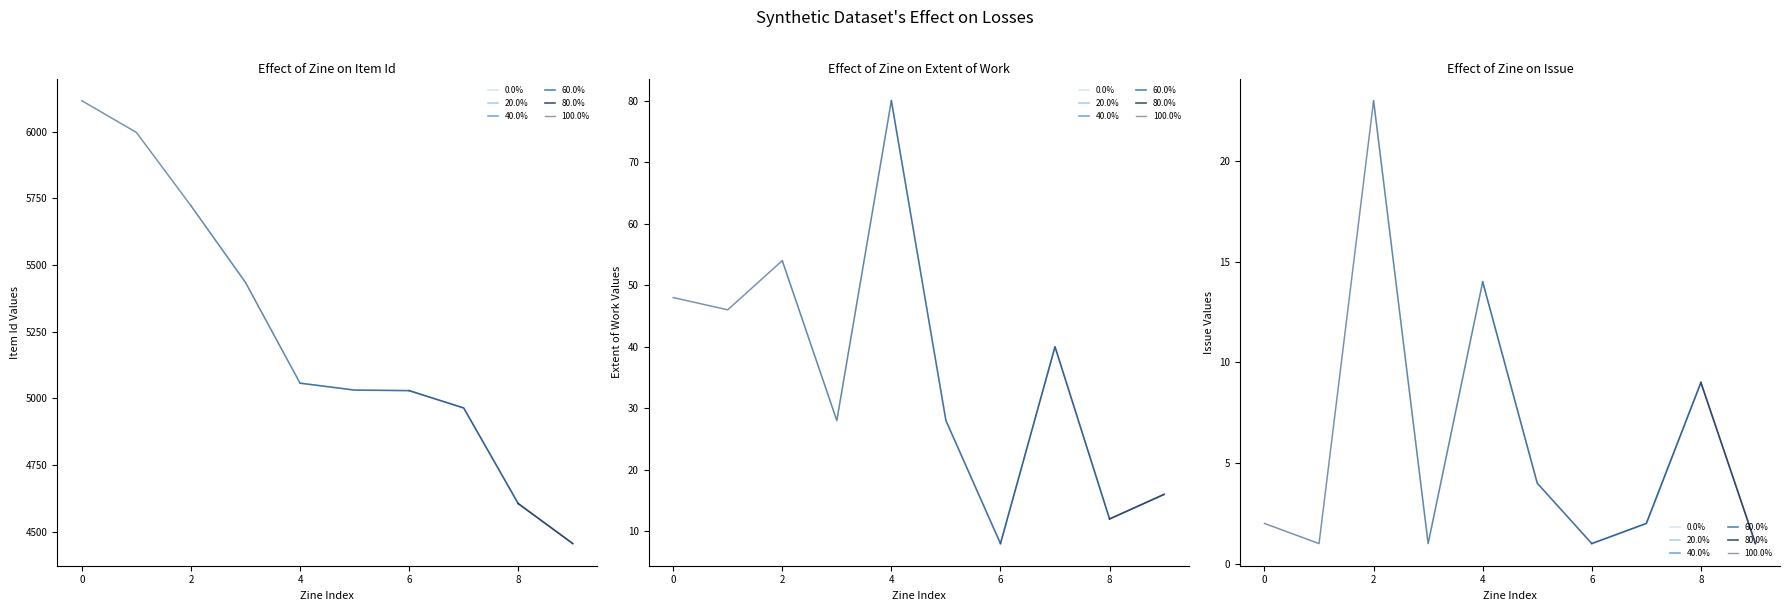

True or false: Item Id has a value of 7410 at Los.

False